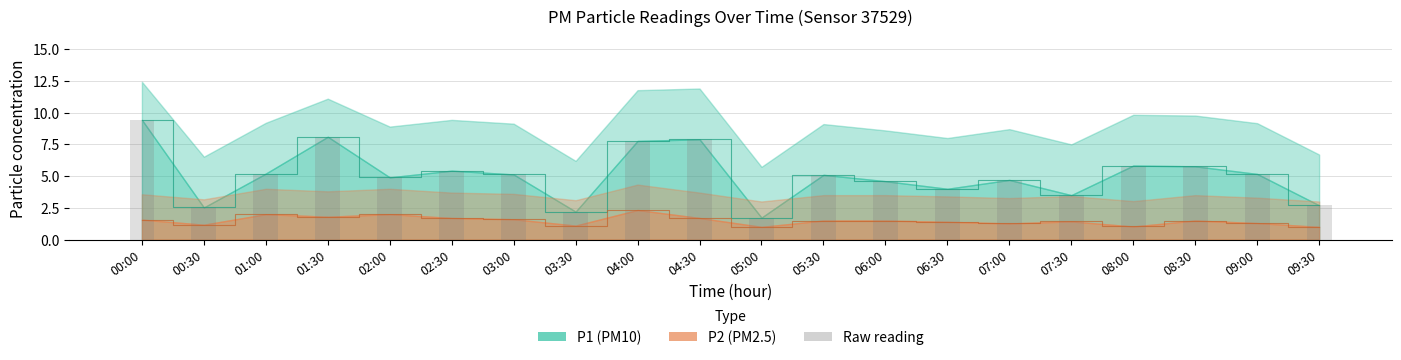

How many groups of bars are there?

20